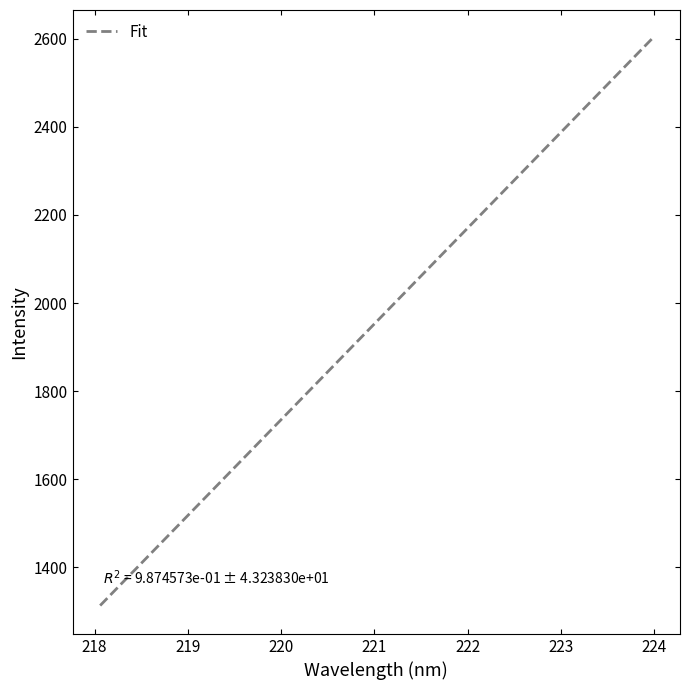

What is the maximum value shown in the chart?

2601.1